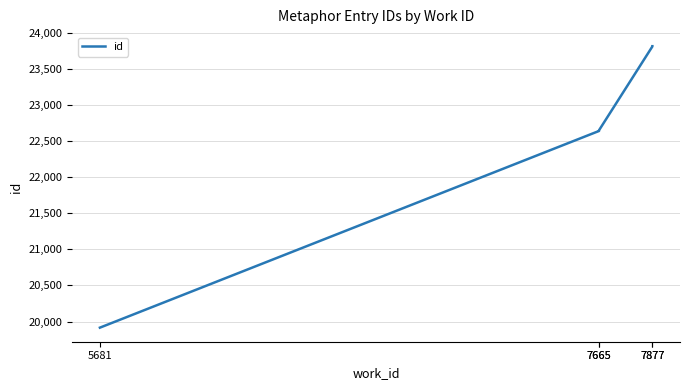

How many data points are above 22651?

2